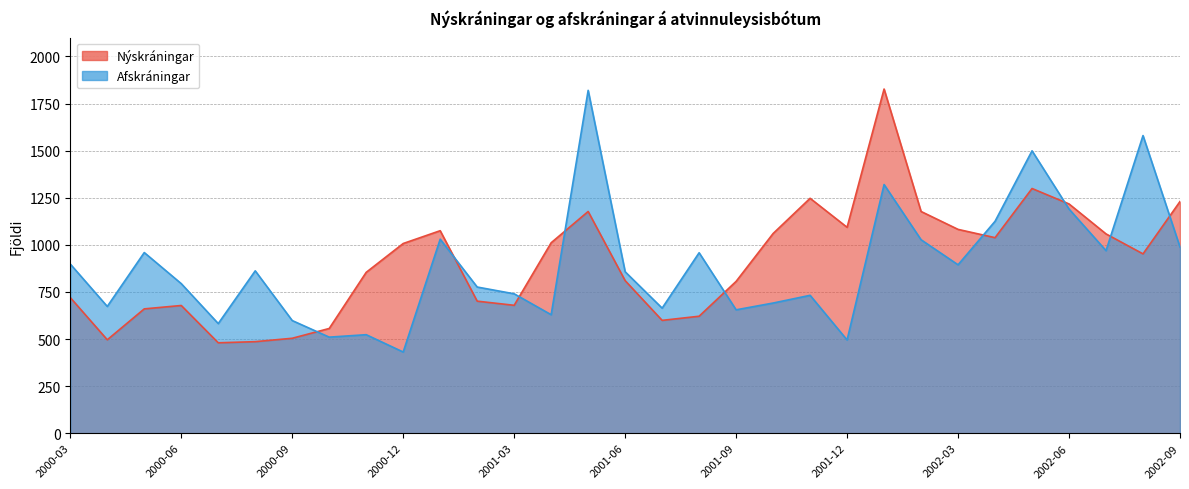

In Nýskráningar, how many points are lower than both neighbors (excluding endpoints)?

7